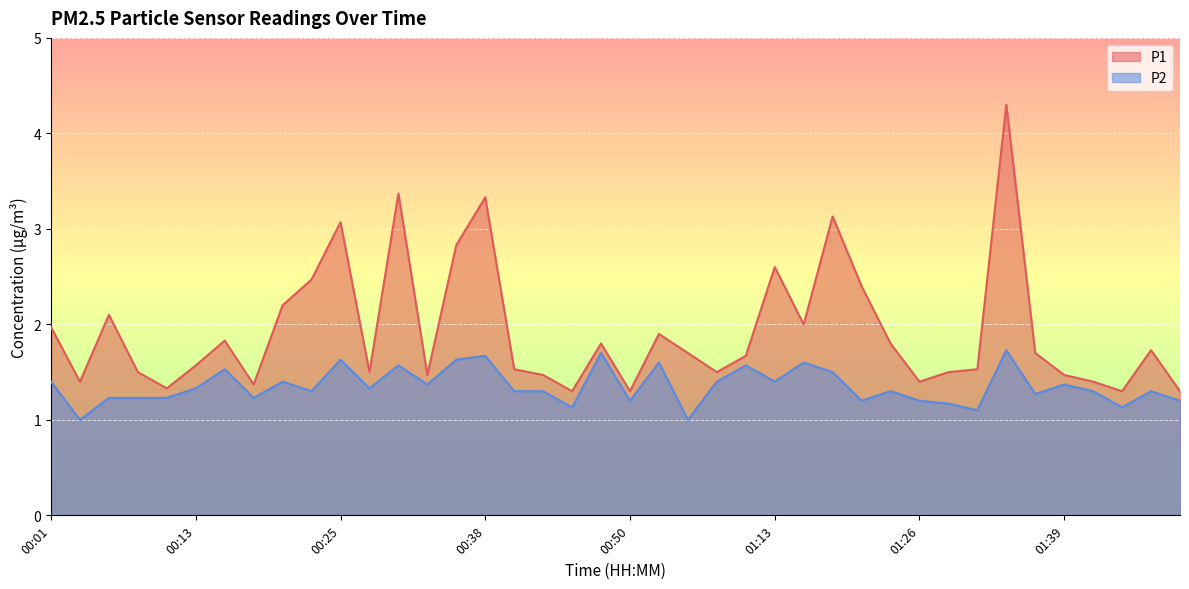

Reading left to right, extract all data points from this chart.

P1: 00:01=2.0	00:03=1.4	00:06=2.1	00:08=1.5	00:10=1.3	00:13=1.6	00:15=1.8	00:18=1.4	00:20=2.2	00:23=2.5	00:25=3.1	00:28=1.5	00:30=3.4	00:33=1.5	00:35=2.8	00:38=3.3	00:40=1.5	00:43=1.5	00:45=1.3	00:48=1.8	00:50=1.3	00:53=1.9	00:55=1.7	00:57=1.5	01:05=1.7	01:13=2.6	01:16=2.0	01:18=3.1	01:21=2.4	01:24=1.8	01:26=1.4	01:28=1.5	01:31=1.5	01:33=4.3	01:36=1.7	01:39=1.5	01:41=1.4	01:44=1.3	01:46=1.7	01:49=1.3
P2: 00:01=1.4	00:03=1.0	00:06=1.2	00:08=1.2	00:10=1.2	00:13=1.3	00:15=1.5	00:18=1.2	00:20=1.4	00:23=1.3	00:25=1.6	00:28=1.3	00:30=1.6	00:33=1.4	00:35=1.6	00:38=1.7	00:40=1.3	00:43=1.3	00:45=1.1	00:48=1.7	00:50=1.2	00:53=1.6	00:55=1.0	00:57=1.4	01:05=1.6	01:13=1.4	01:16=1.6	01:18=1.5	01:21=1.2	01:24=1.3	01:26=1.2	01:28=1.2	01:31=1.1	01:33=1.7	01:36=1.3	01:39=1.4	01:41=1.3	01:44=1.1	01:46=1.3	01:49=1.2